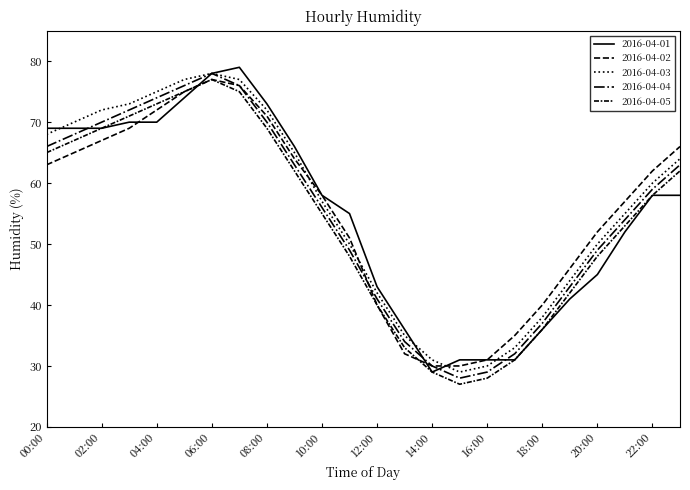

After their last crossing, which series has the higher values: 2016-04-01 or 2016-04-04?

2016-04-04